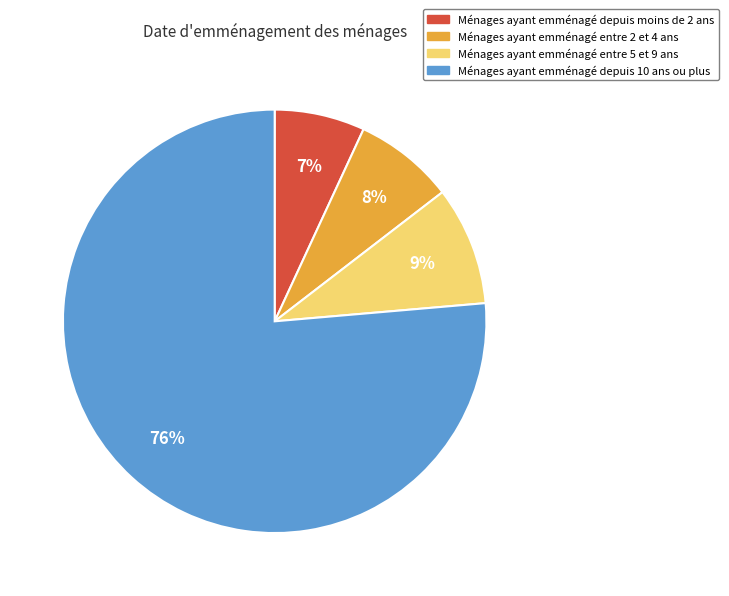

Which has a higher value, Ménages ayant emménagé entre 5 et 9 ans or Ménages ayant emménagé depuis 10 ans ou plus?

Ménages ayant emménagé depuis 10 ans ou plus